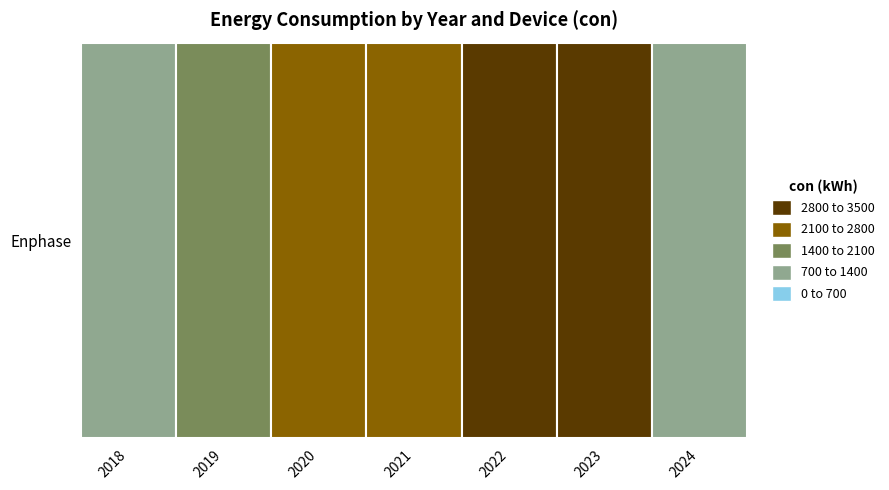

Rank the categories by value from highest to lowest.

2023, 2022, 2020, 2021, 2019, 2024, 2018